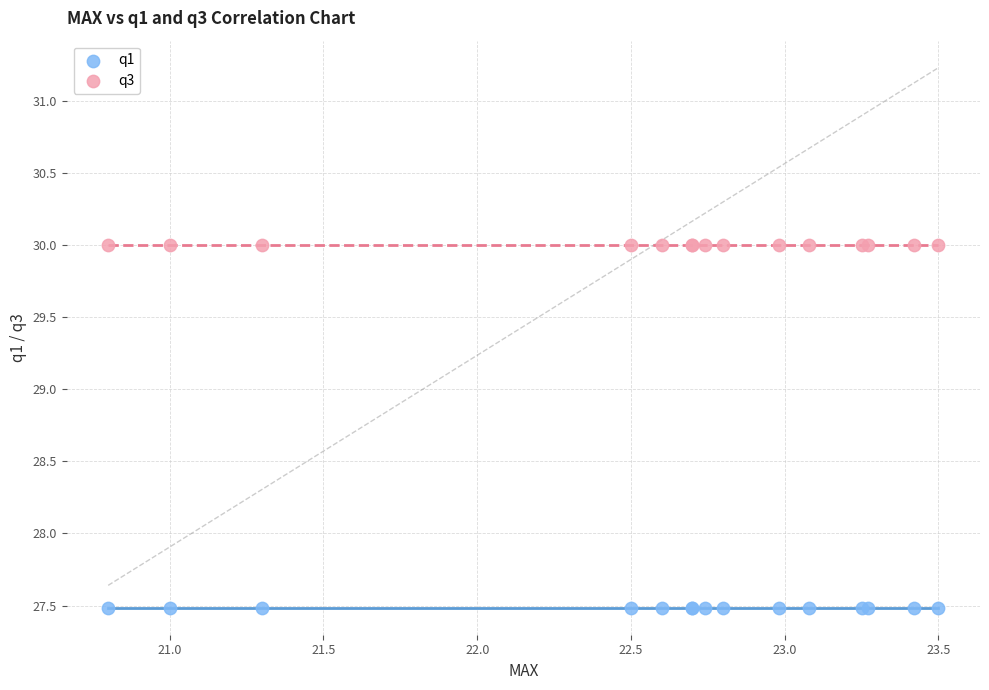

Which series reaches the maximum Y coordinate?

q3